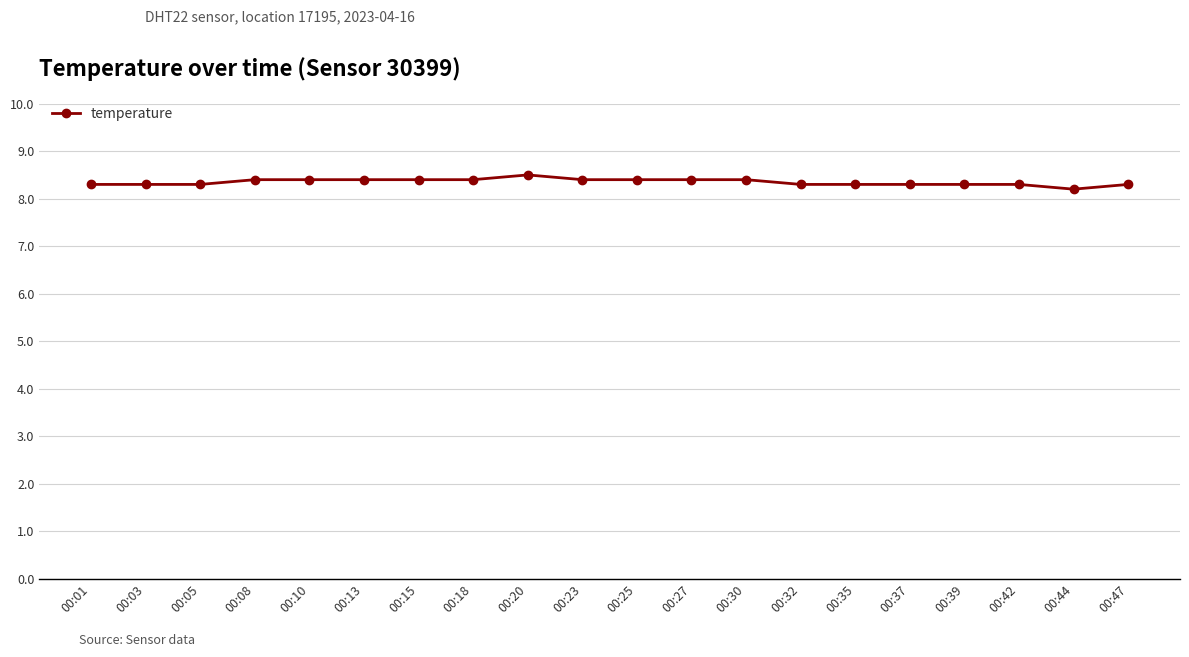

What is the difference between the maximum and minimum values?

0.3